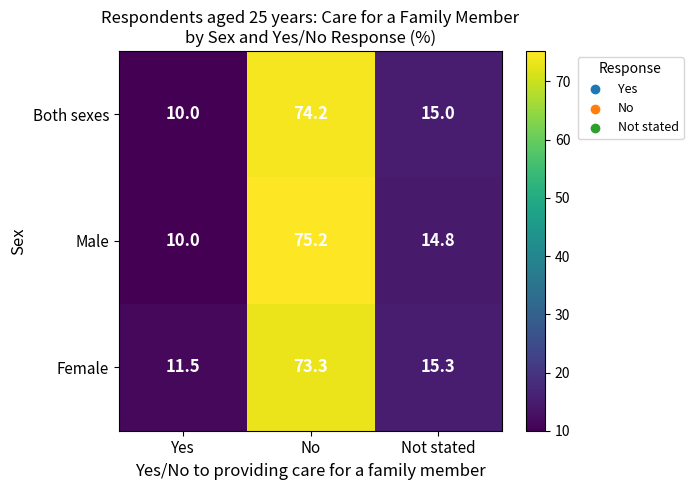

What is the average value of the Male series?

33.3